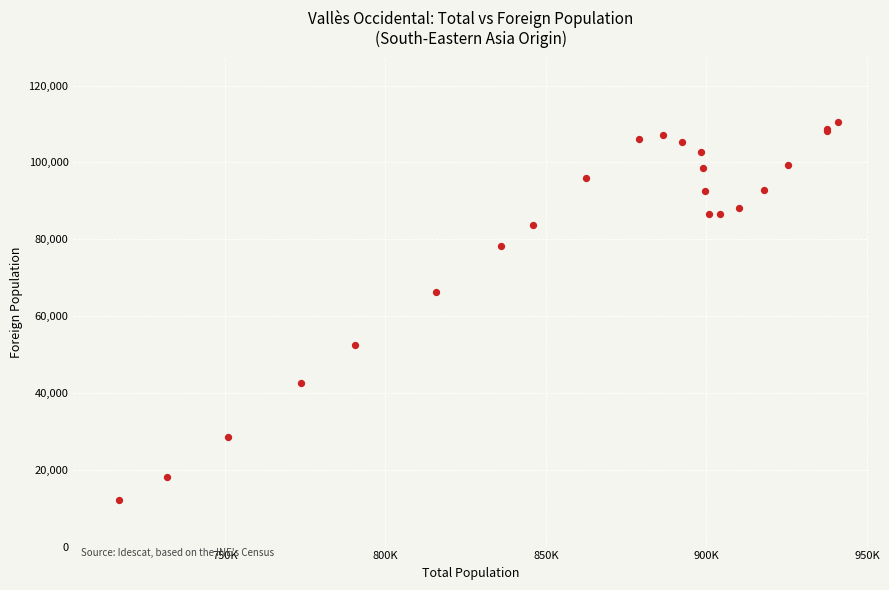

What Y value in the scatter plot is closest to 61431?

66358